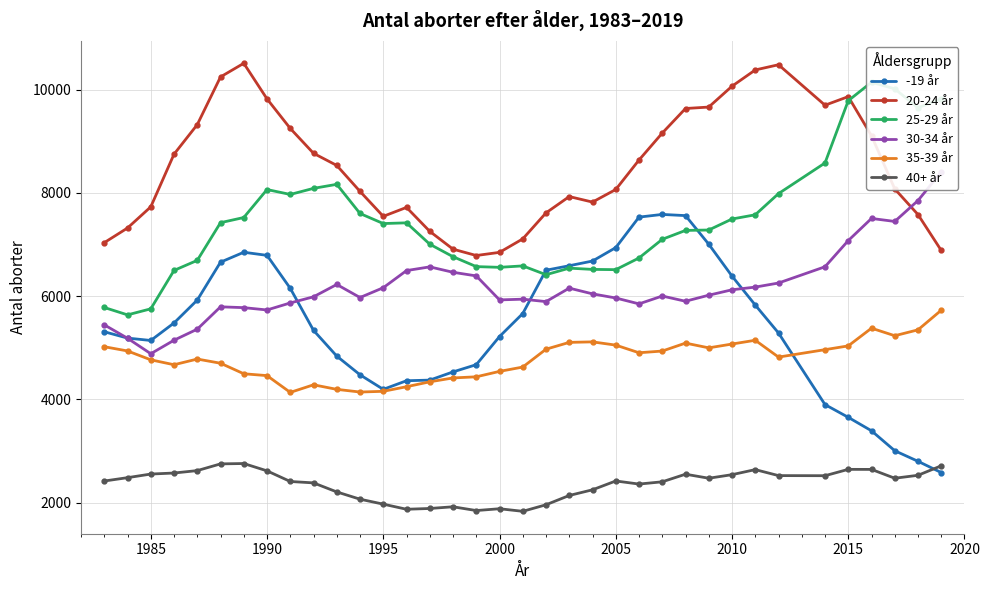

In 40+ år, how many points are lower than both neighbors (excluding endpoints)?

7